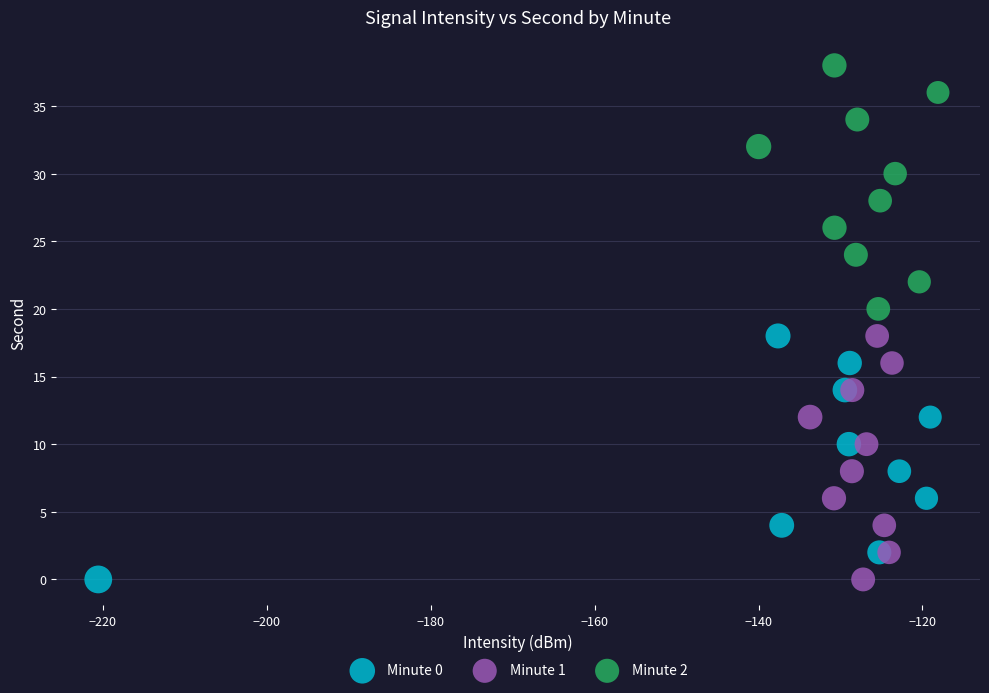

Which series contains the highest Y value?

Minute 2